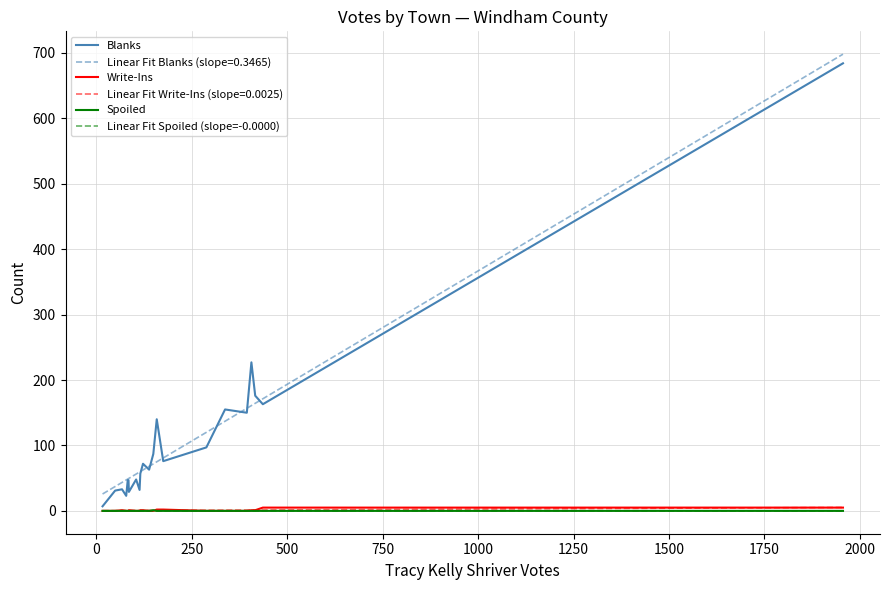

Which series has the largest range (max minus min)?

Blanks